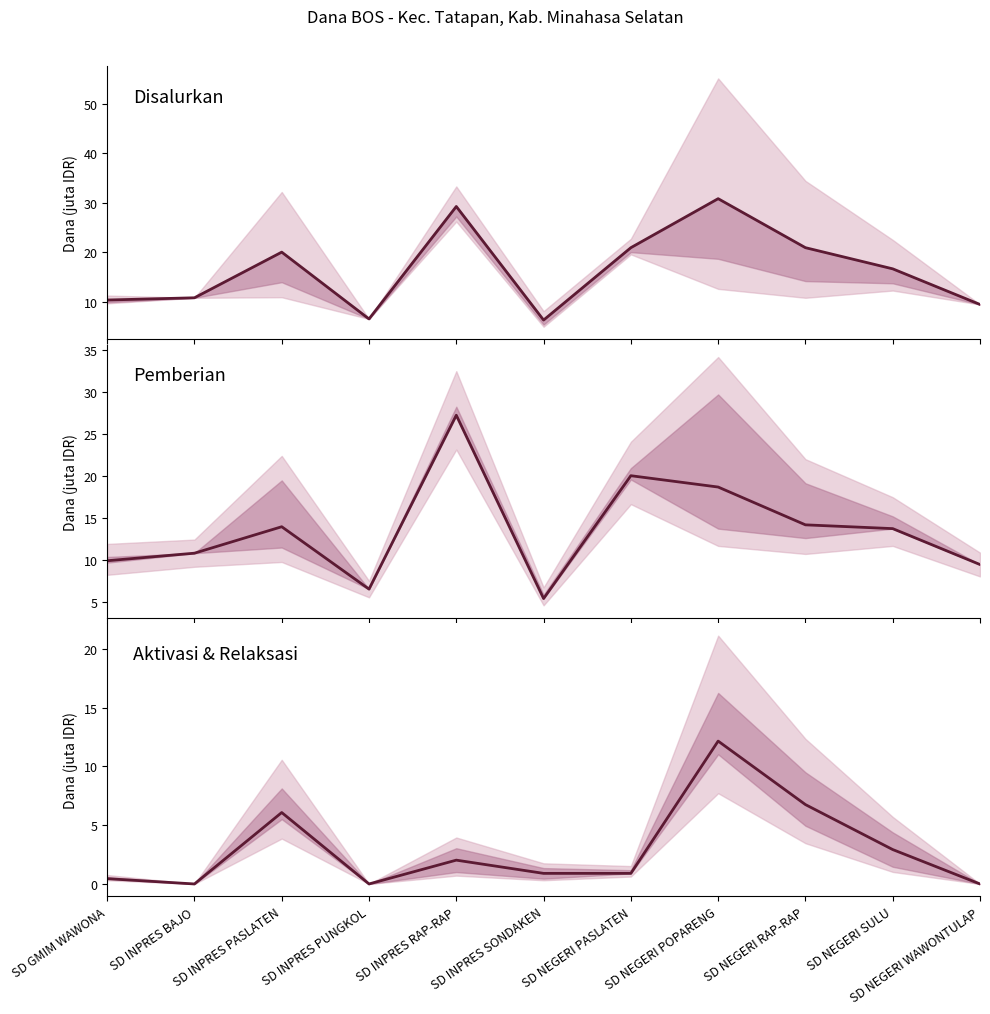

What is the greatest value displayed?

30.8